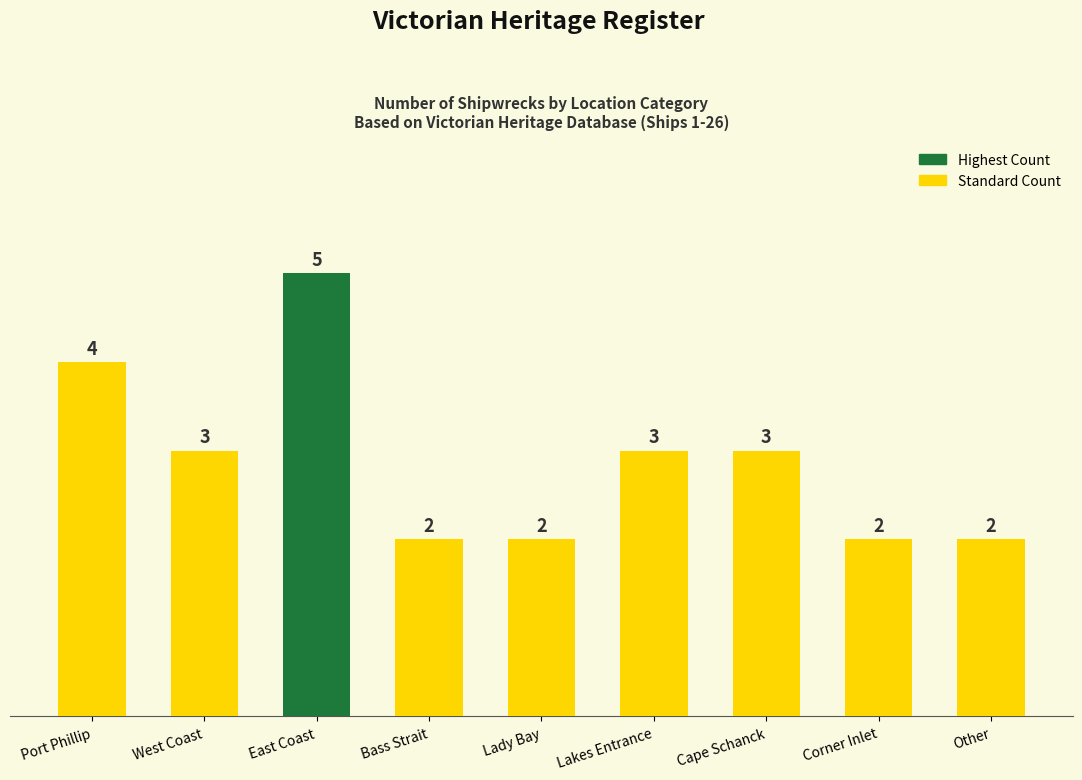

How many bars are there in total?

9